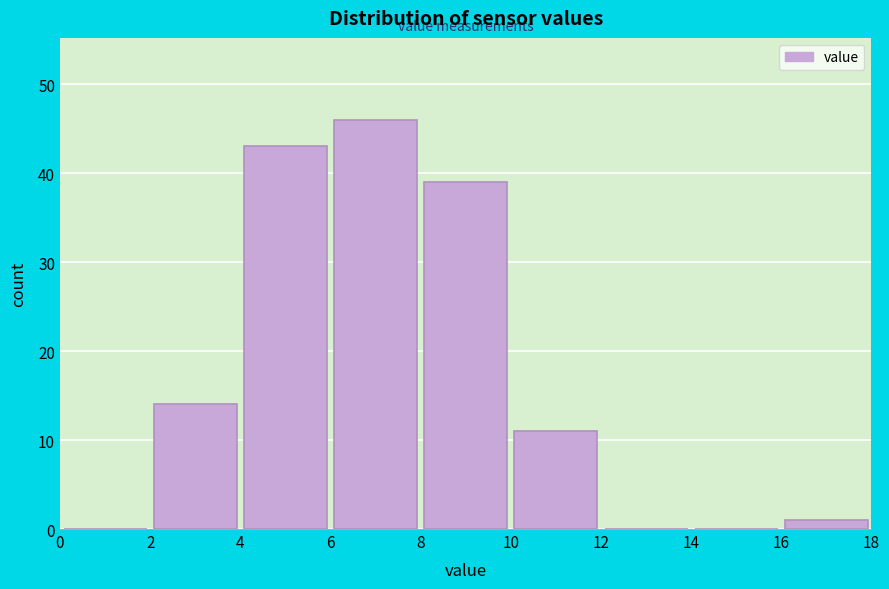

Which range on the x-axis has the tallest bar?

6 to 8